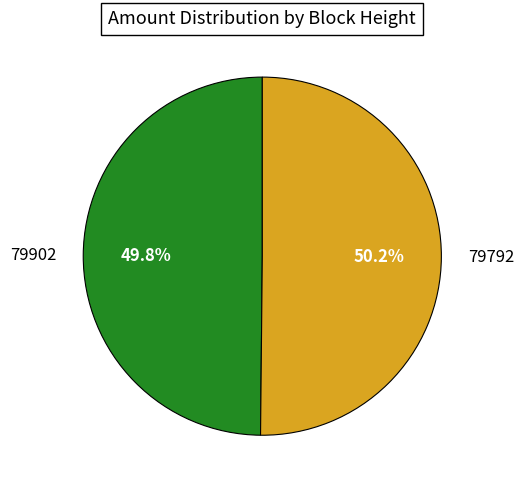

Does any single category account for the majority?

Yes